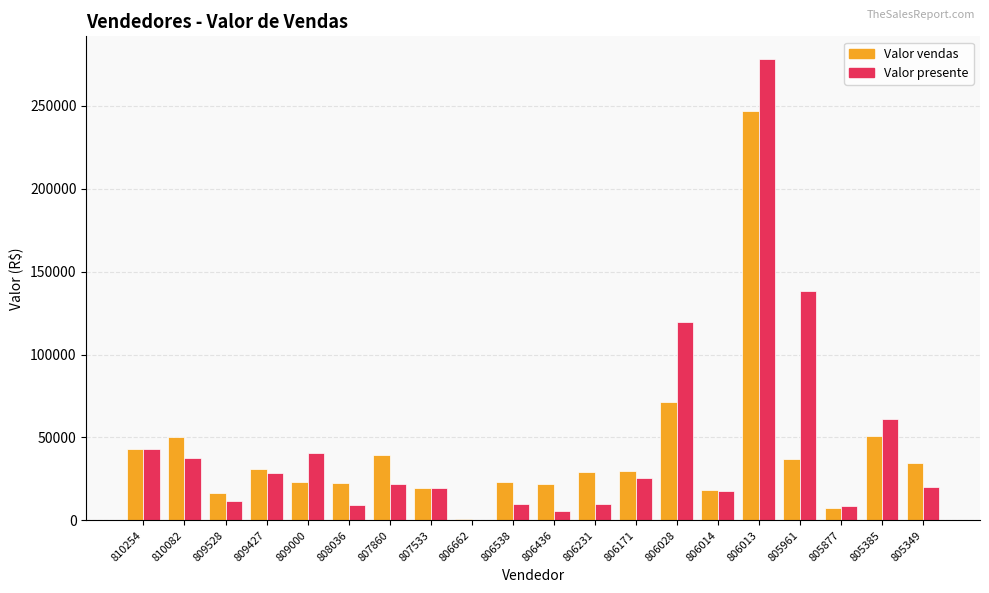

How many groups of bars are there?

20